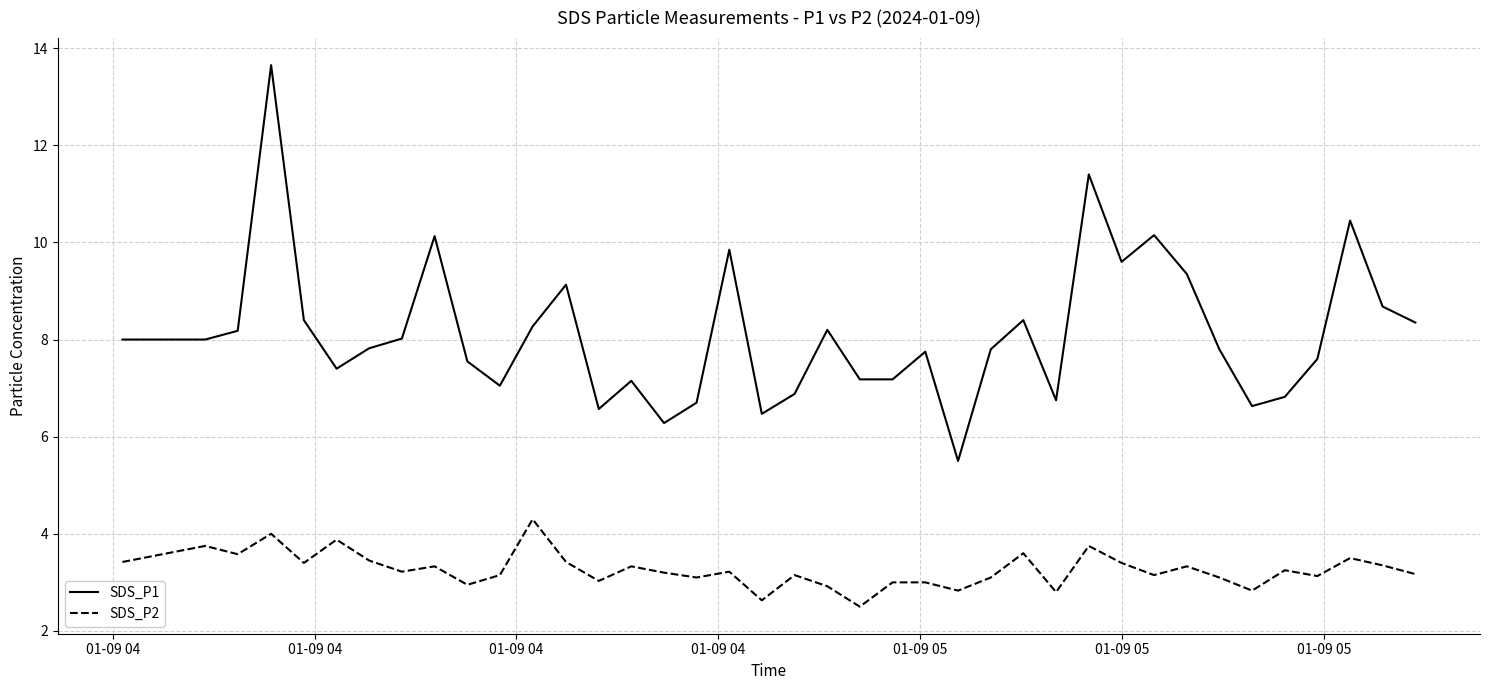

List the series in order of their overall mean, highest first.

SDS_P1, SDS_P2